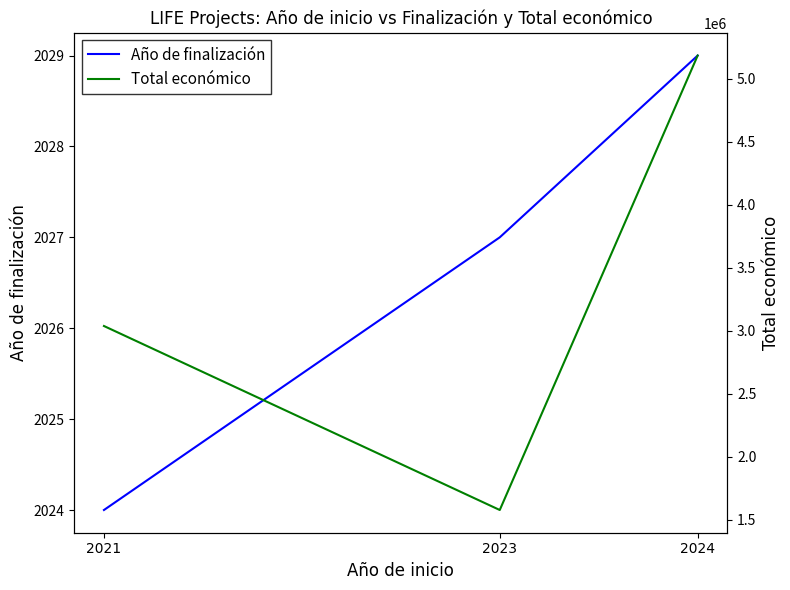

Which series has the largest total across all categories?

Total económico